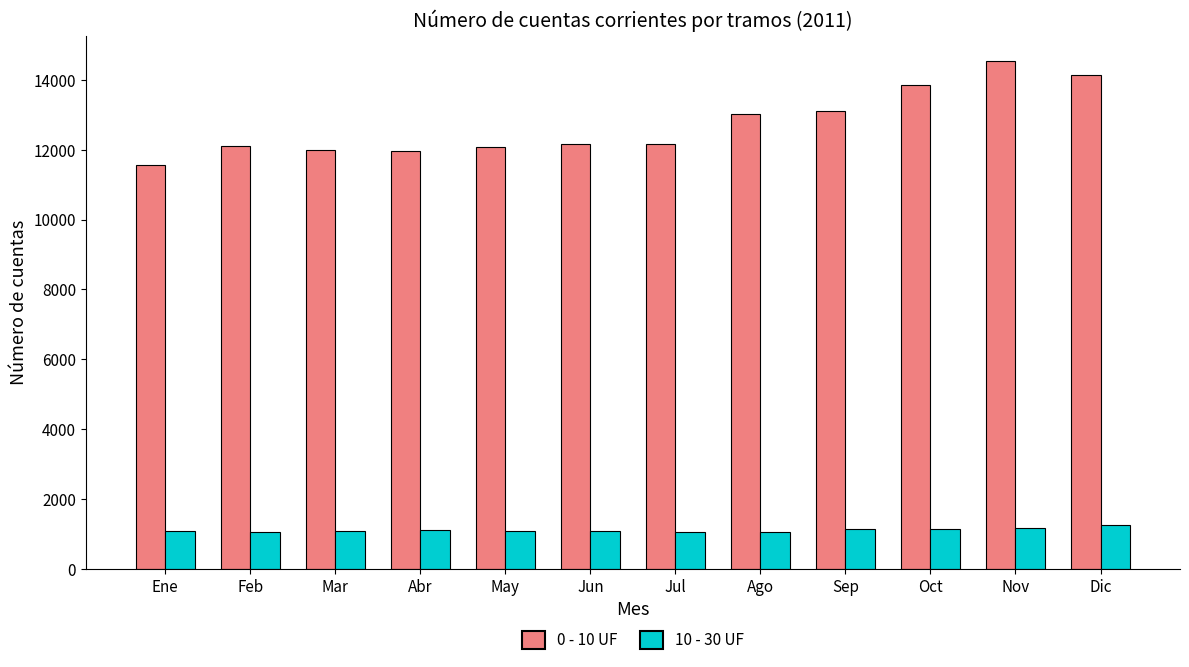

What is the maximum value for 10 - 30 UF?

1239